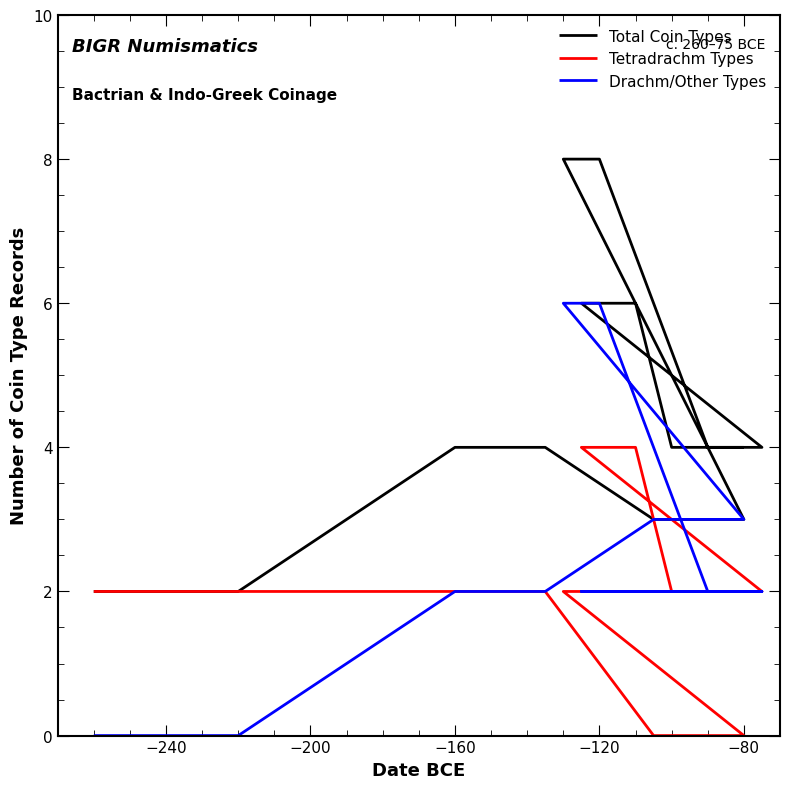

Reading left to right, extract all data points from this chart.

Total Coin Types: 2	2	4	4	3	3	8	8	4	4	6	6	4	4
Tetradrachm Types: 2	2	2	2	0	0	2	2	2	2	4	4	2	2
Drachm/Other Types: 0	0	2	2	3	3	6	6	2	2	2	2	2	2